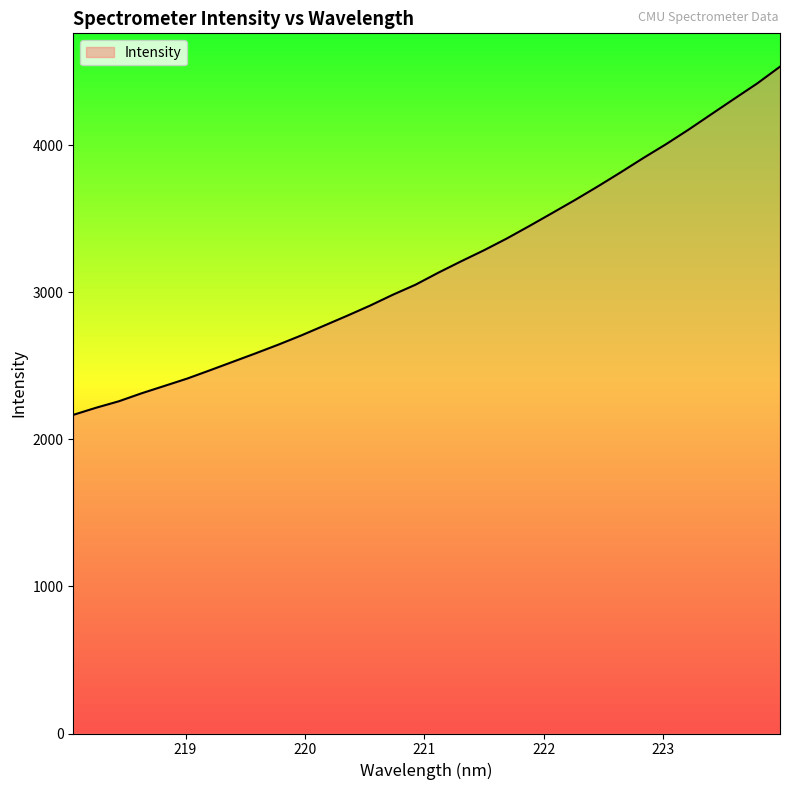

How many values are below 3132?

16